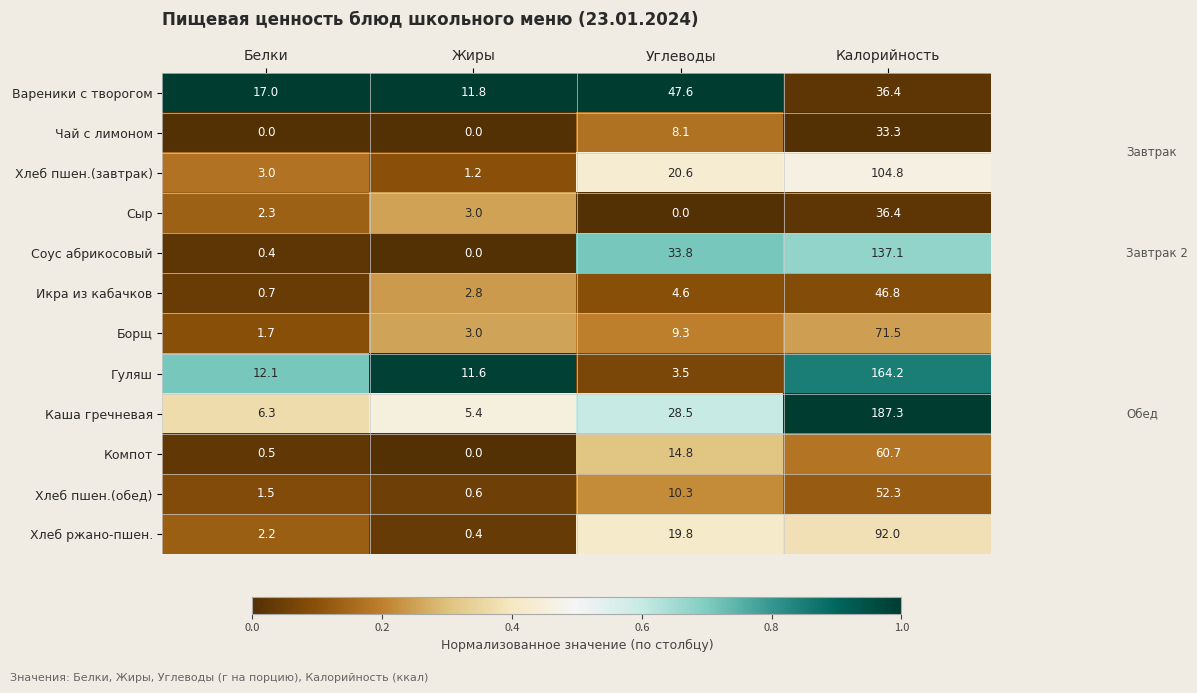

Which series has the largest total across all categories?

Каша гречневая